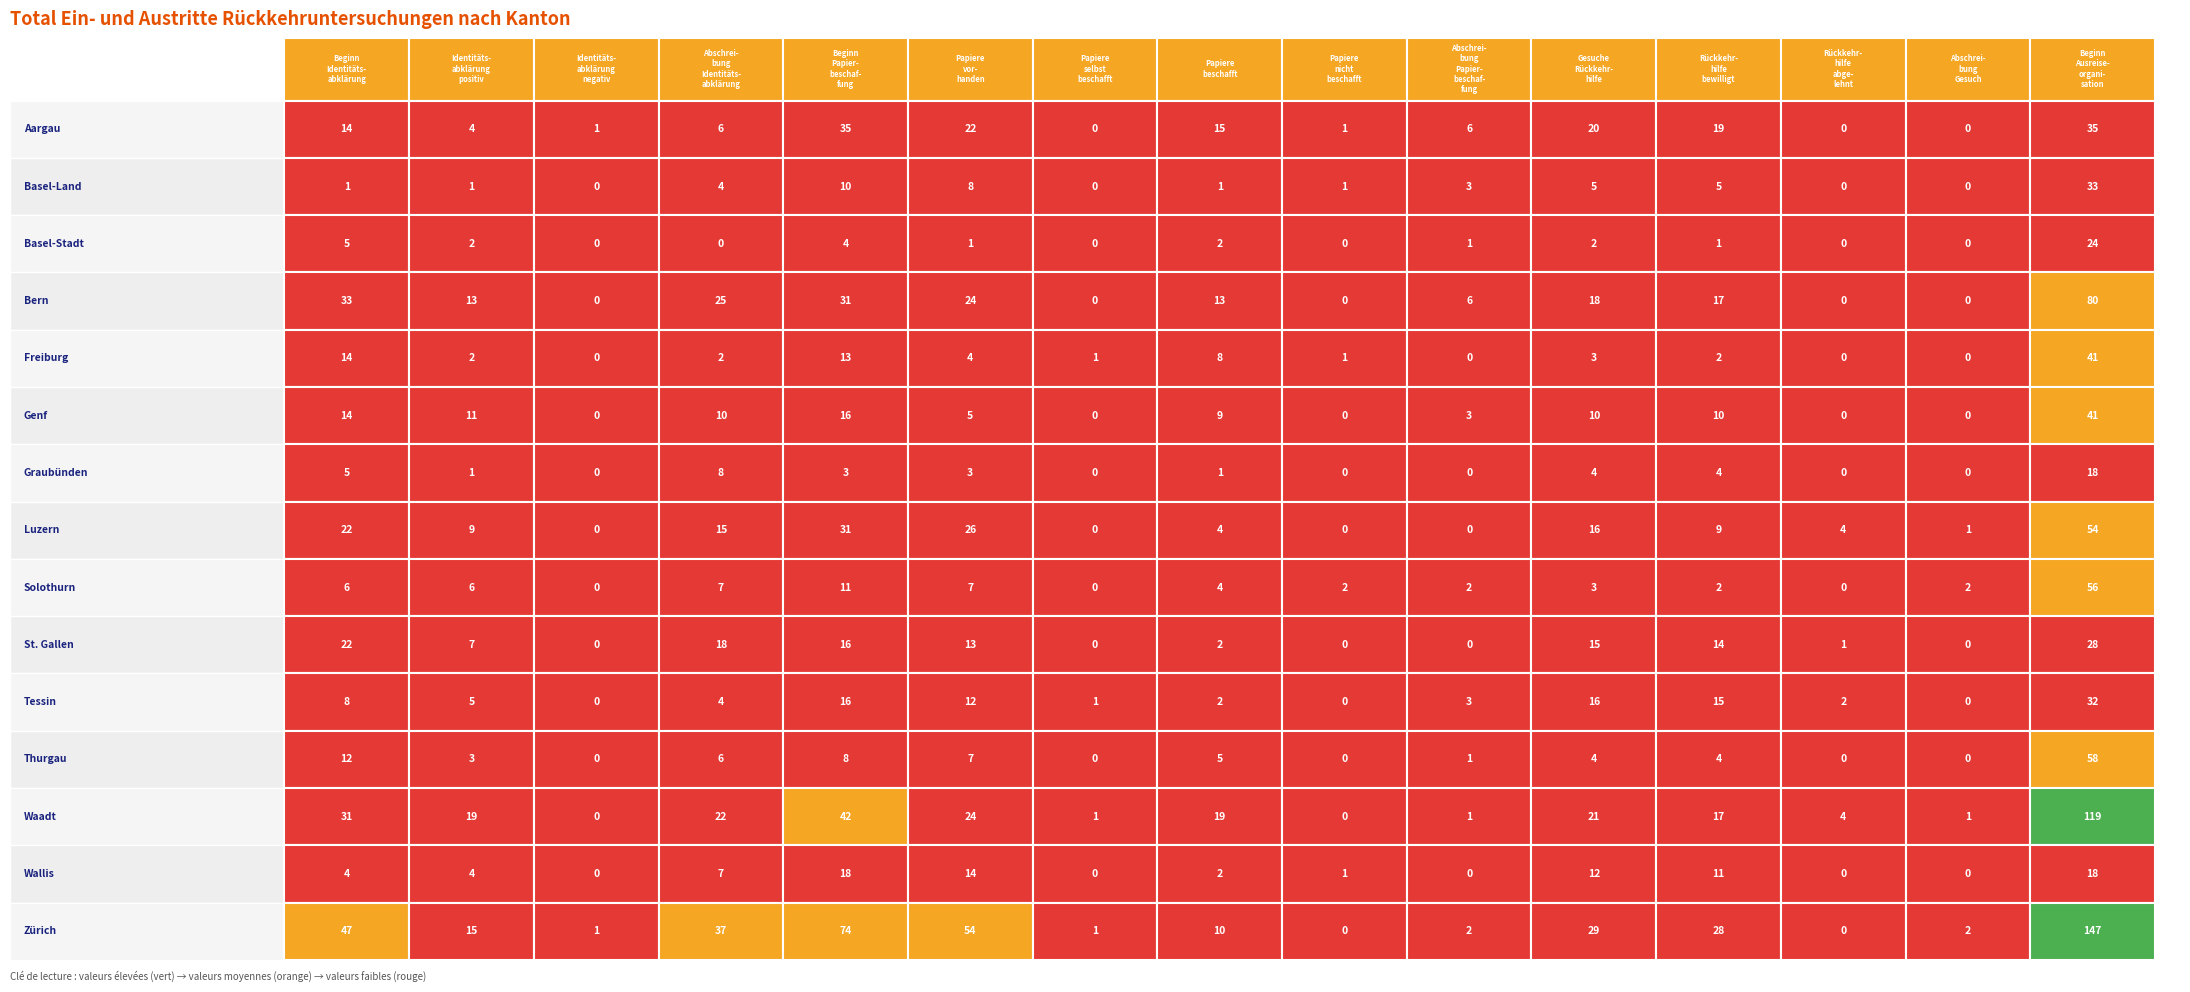

Reading right to left, what are all the values shown in this chart?

Aargau: 14=35	13=0	12=0	11=19	10=20	9=6	8=1	7=15	6=0	5=22	4=35	3=6	2=1	1=4	0=14
Basel-Land: 14=33	13=0	12=0	11=5	10=5	9=3	8=1	7=1	6=0	5=8	4=10	3=4	2=0	1=1	0=1
Basel-Stadt: 14=24	13=0	12=0	11=1	10=2	9=1	8=0	7=2	6=0	5=1	4=4	3=0	2=0	1=2	0=5
Bern: 14=80	13=0	12=0	11=17	10=18	9=6	8=0	7=13	6=0	5=24	4=31	3=25	2=0	1=13	0=33
Freiburg: 14=41	13=0	12=0	11=2	10=3	9=0	8=1	7=8	6=1	5=4	4=13	3=2	2=0	1=2	0=14
Genf: 14=41	13=0	12=0	11=10	10=10	9=3	8=0	7=9	6=0	5=5	4=16	3=10	2=0	1=11	0=14
Graubünden: 14=18	13=0	12=0	11=4	10=4	9=0	8=0	7=1	6=0	5=3	4=3	3=8	2=0	1=1	0=5
Luzern: 14=54	13=1	12=4	11=9	10=16	9=0	8=0	7=4	6=0	5=26	4=31	3=15	2=0	1=9	0=22
Solothurn: 14=56	13=2	12=0	11=2	10=3	9=2	8=2	7=4	6=0	5=7	4=11	3=7	2=0	1=6	0=6
St. Gallen: 14=28	13=0	12=1	11=14	10=15	9=0	8=0	7=2	6=0	5=13	4=16	3=18	2=0	1=7	0=22
Tessin: 14=32	13=0	12=2	11=15	10=16	9=3	8=0	7=2	6=1	5=12	4=16	3=4	2=0	1=5	0=8
Thurgau: 14=58	13=0	12=0	11=4	10=4	9=1	8=0	7=5	6=0	5=7	4=8	3=6	2=0	1=3	0=12
Waadt: 14=119	13=1	12=4	11=17	10=21	9=1	8=0	7=19	6=1	5=24	4=42	3=22	2=0	1=19	0=31
Wallis: 14=18	13=0	12=0	11=11	10=12	9=0	8=1	7=2	6=0	5=14	4=18	3=7	2=0	1=4	0=4
Zürich: 14=147	13=2	12=0	11=28	10=29	9=2	8=0	7=10	6=1	5=54	4=74	3=37	2=1	1=15	0=47